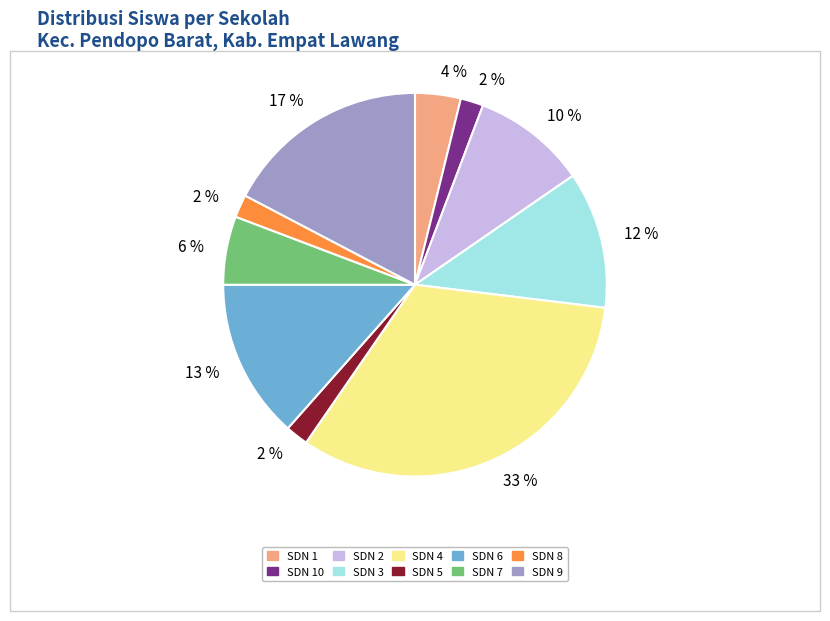

The SDN 7 slice represents 6% of the pie. True or false?

True